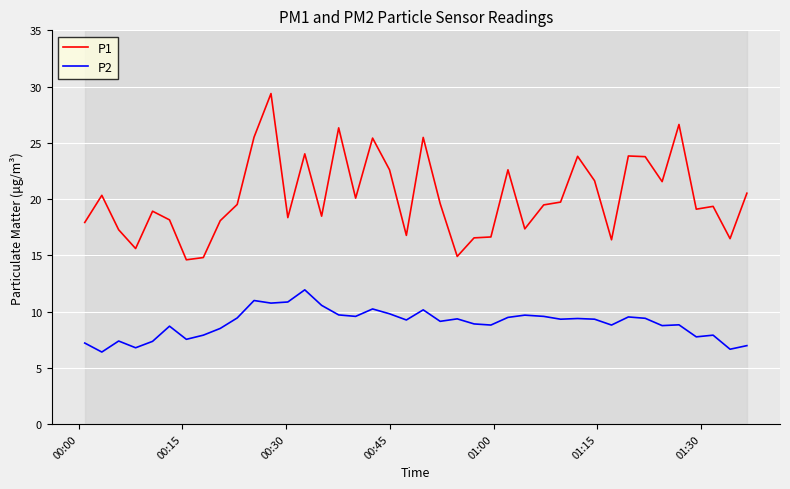

What is the minimum value for P2?

6.4